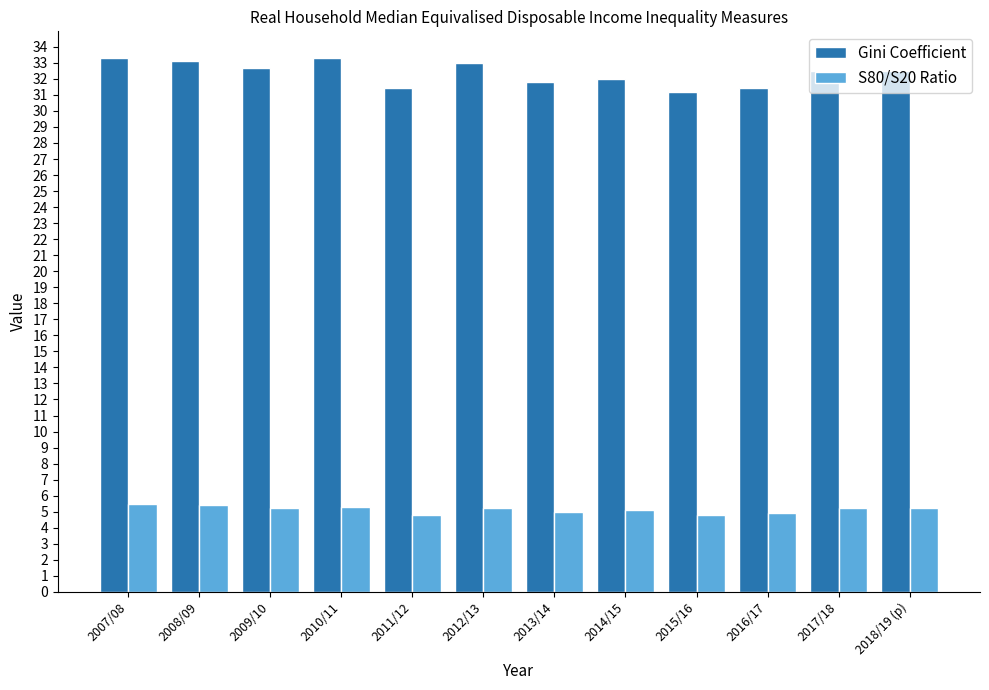

Where does the Gini Coefficient series first go above 32?

2007/08